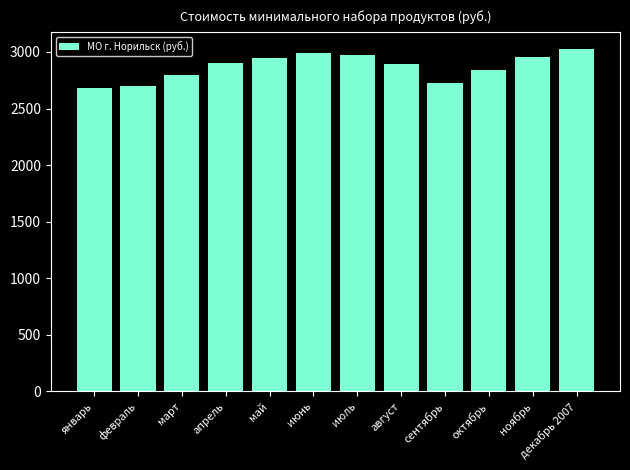

What is the smallest value displayed?

2679.4